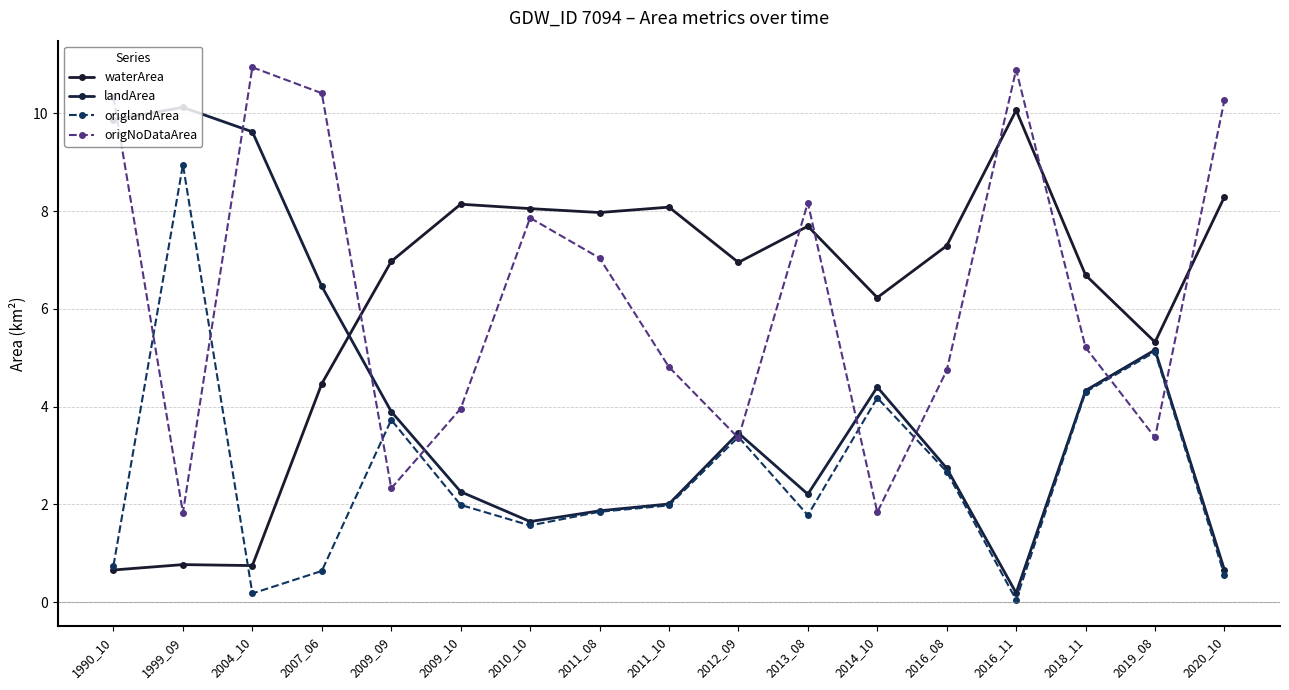

Reading left to right, extract all data points from this chart.

waterArea: 1990_10=0.7	1999_09=0.8	2004_10=0.8	2007_06=4.5	2009_09=7.0	2009_10=8.1	2010_10=8.1	2011_08=8.0	2011_10=8.1	2012_09=7.0	2013_08=7.7	2014_10=6.2	2016_08=7.3	2016_11=10.1	2018_11=6.7	2019_08=5.3	2020_10=8.3
landArea: 1990_10=9.9	1999_09=10.1	2004_10=9.6	2007_06=6.5	2009_09=3.9	2009_10=2.3	2010_10=1.6	2011_08=1.9	2011_10=2.0	2012_09=3.5	2013_08=2.2	2014_10=4.4	2016_08=2.7	2016_11=0.2	2018_11=4.3	2019_08=5.2	2020_10=0.7
origlandArea: 1990_10=0.8	1999_09=8.9	2004_10=0.2	2007_06=0.6	2009_09=3.7	2009_10=2.0	2010_10=1.6	2011_08=1.9	2011_10=2.0	2012_09=3.4	2013_08=1.8	2014_10=4.2	2016_08=2.7	2016_11=0.1	2018_11=4.3	2019_08=5.1	2020_10=0.6
origNoDataArea: 1990_10=10.3	1999_09=1.8	2004_10=10.9	2007_06=10.4	2009_09=2.3	2009_10=4.0	2010_10=7.9	2011_08=7.0	2011_10=4.8	2012_09=3.4	2013_08=8.2	2014_10=1.8	2016_08=4.7	2016_11=10.9	2018_11=5.2	2019_08=3.4	2020_10=10.3